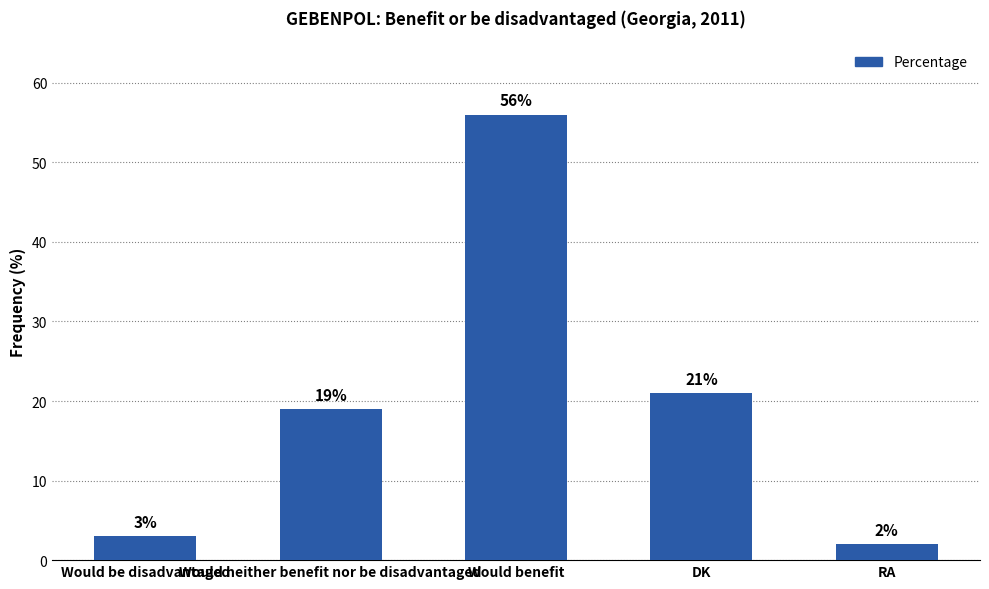

True or false: the data shows 56 at Would benefit.

True